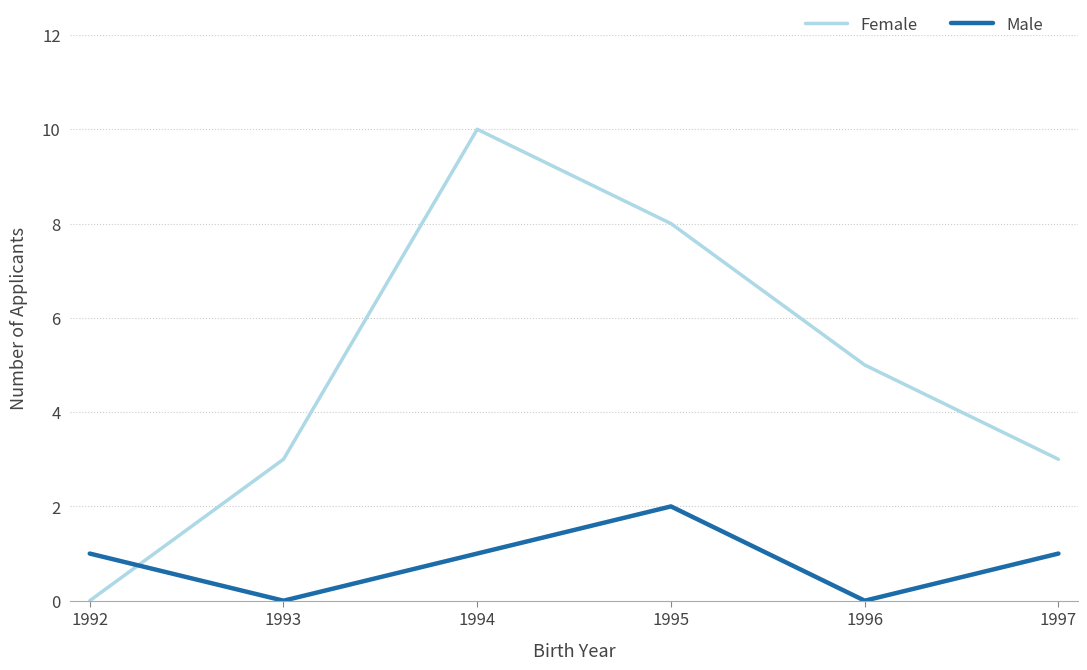

What is the spread (max minus min) of values at 1997?

2